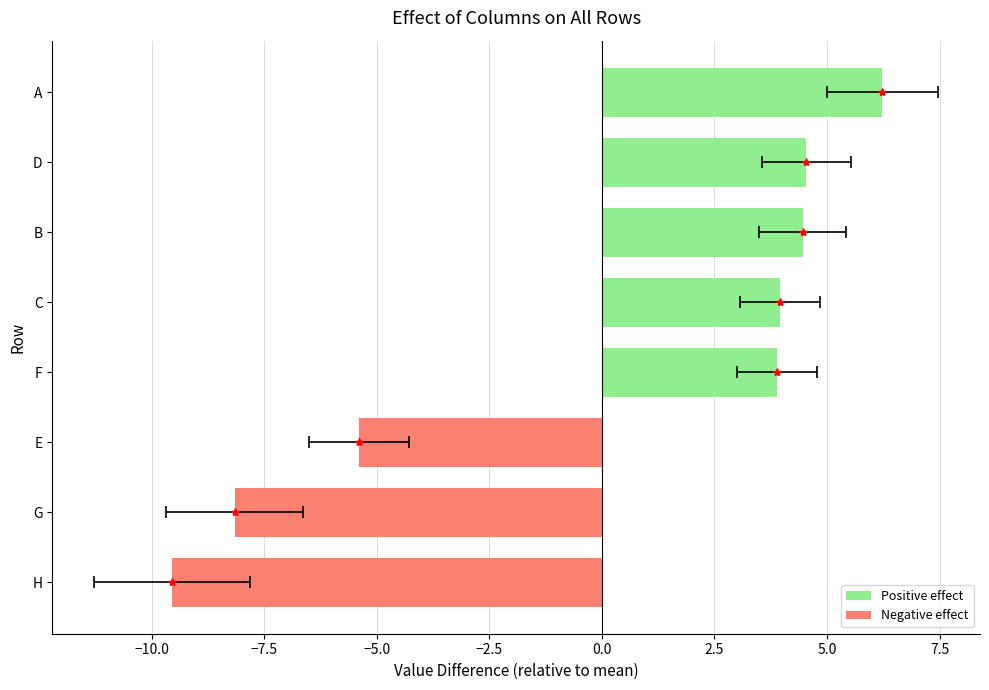

How many negative values are there?

3